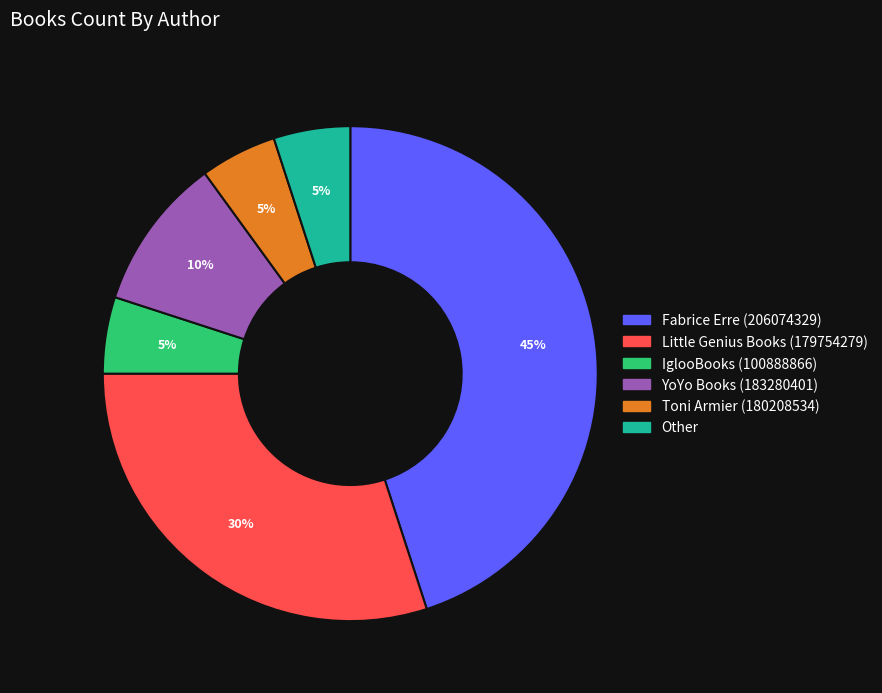

What percentage is the IglooBooks (100888866) slice, to the nearest percent?

5%